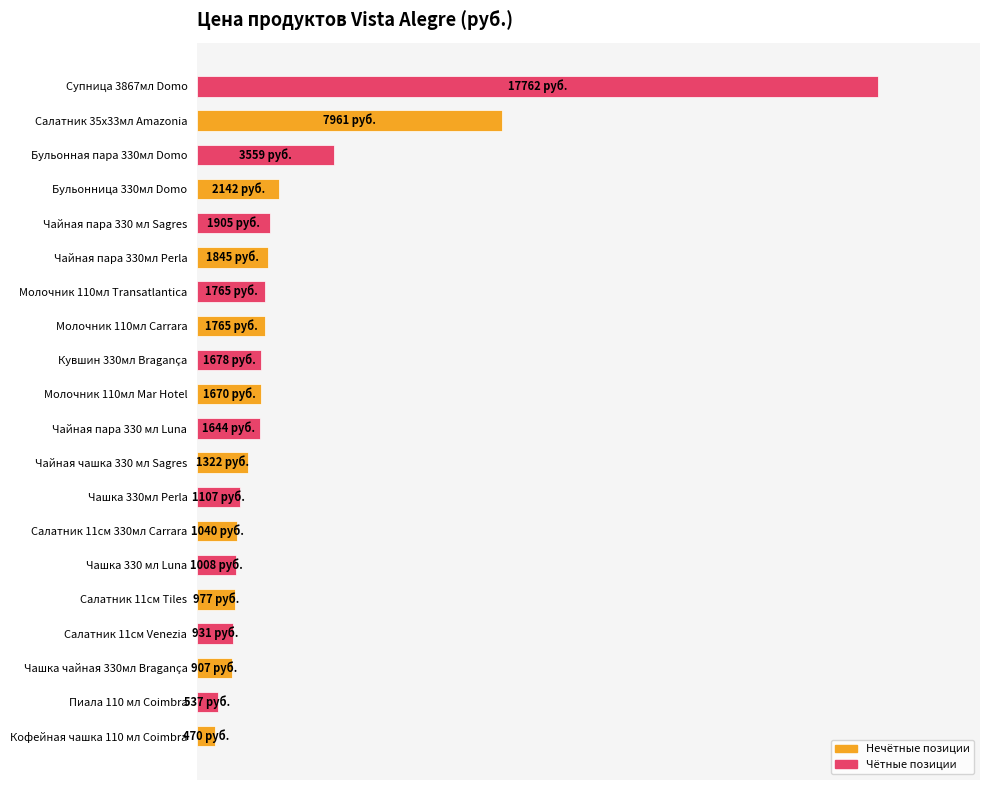

Does the chart contain stacked bars?

No